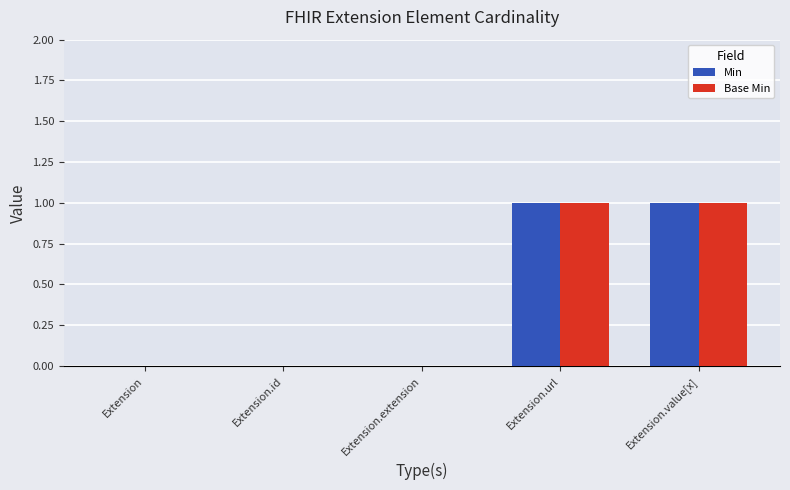

What are all the series names shown in the legend?

Min, Base Min